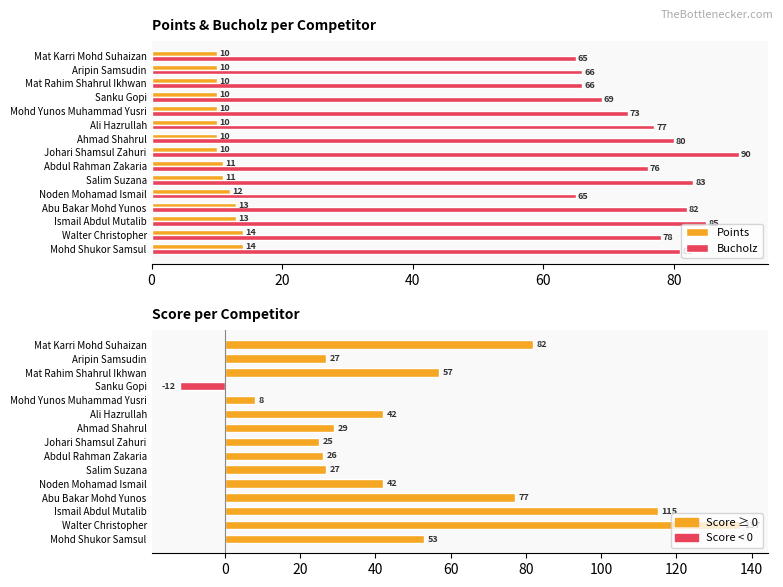

What is the maximum value for Bucholz?

90